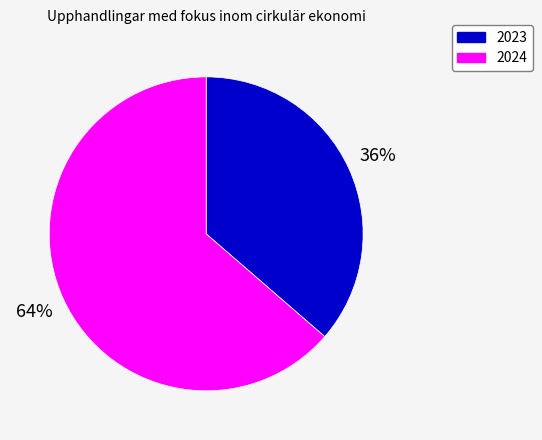

Which has a higher value, 2024 or 2023?

2024